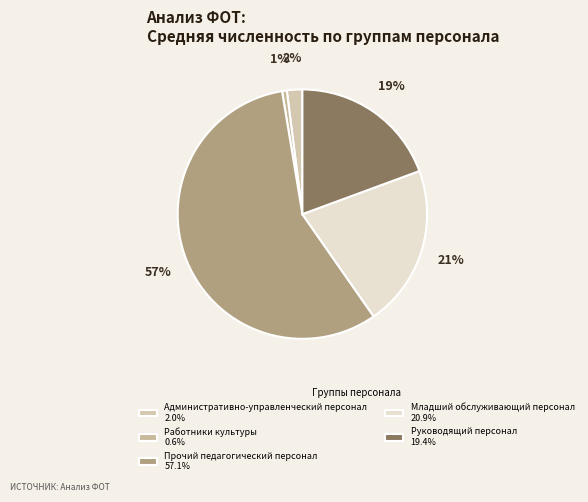

To the nearest percent, what percentage of the pie is Руководящий персонал?

19%